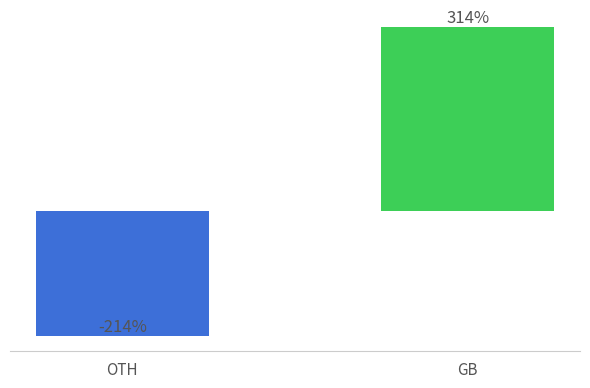

Does the chart contain any negative values?

Yes